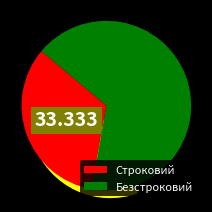

Is it true that Безстроковий is 67% of the pie?

True